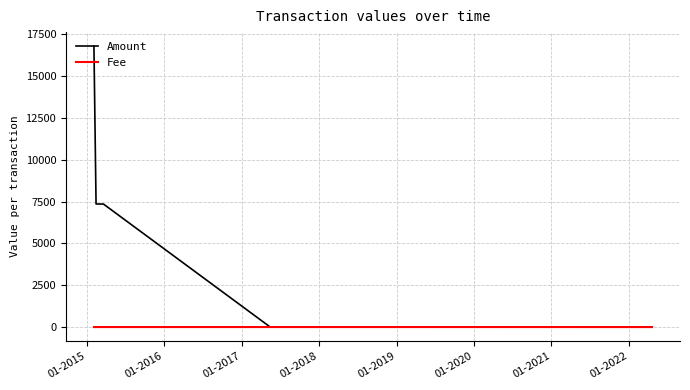

What is the maximum value shown in the chart?

16783.0